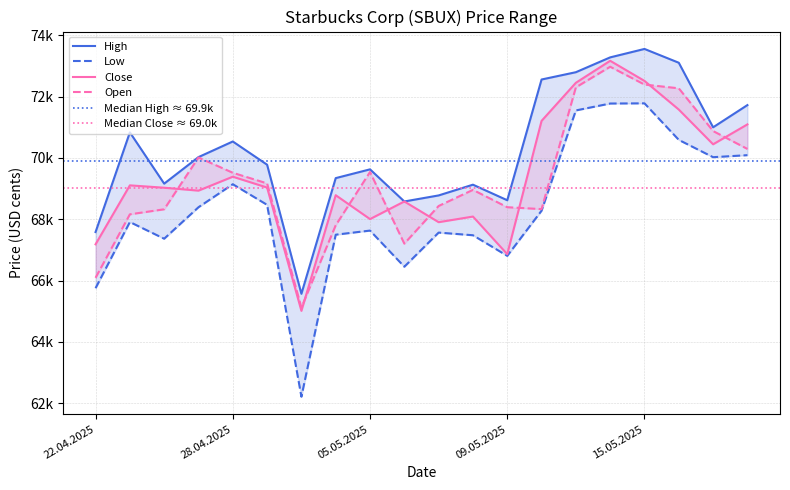

What is the difference between the second highest and minimum values in the Open series?

7267